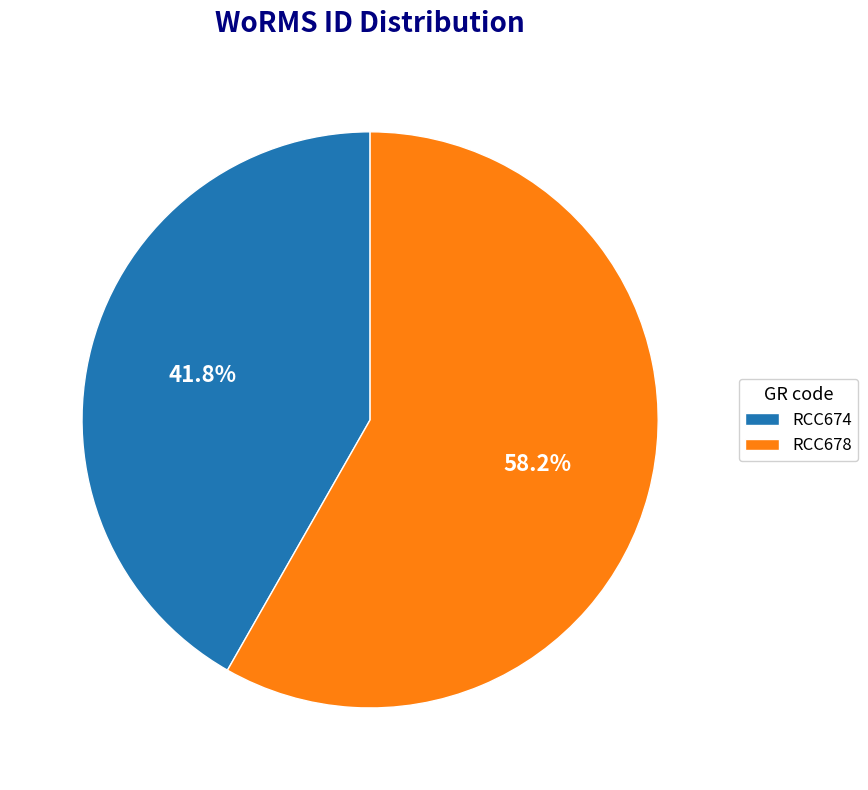

Which category has the biggest portion of the pie?

RCC678